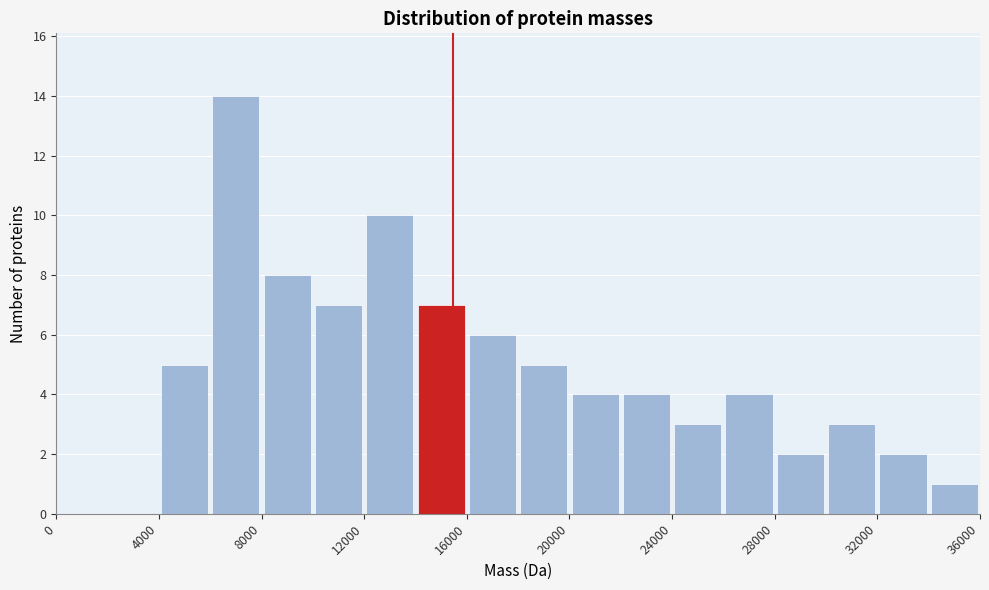

Reading left to right, list every bar in this chart as the range it spans on the x-axis followed by its height. The values are not printed on the chart, so give them approximately, as read against the axis.

0 to 2000: 0
2000 to 4000: 0
4000 to 6000: 5
6000 to 8000: 14
8000 to 10000: 8
10000 to 12000: 7
12000 to 14000: 10
14000 to 16000: 7
16000 to 18000: 6
18000 to 20000: 5
20000 to 22000: 4
22000 to 24000: 4
24000 to 26000: 3
26000 to 28000: 4
28000 to 30000: 2
30000 to 32000: 3
32000 to 34000: 2
34000 to 36000: 1